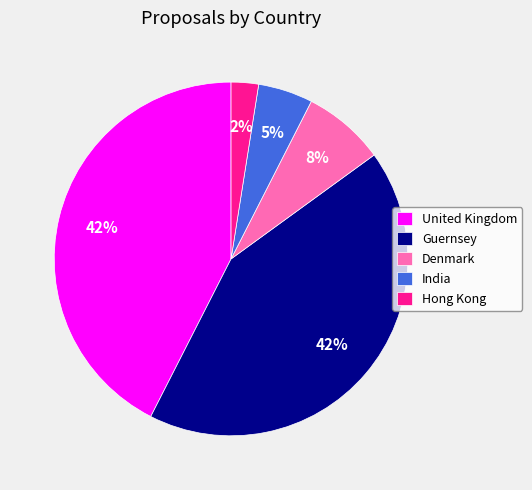

To the nearest percent, what is the difference between the largest and smallest slice percentages?

40%